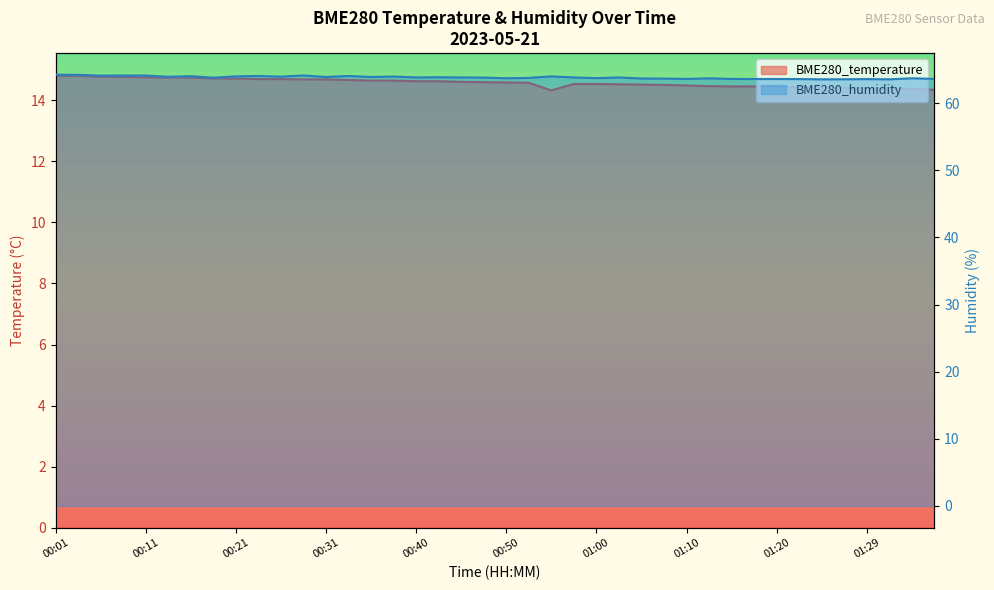

Is it true that BME280_temperature equals 14.7 at 00:36?

True